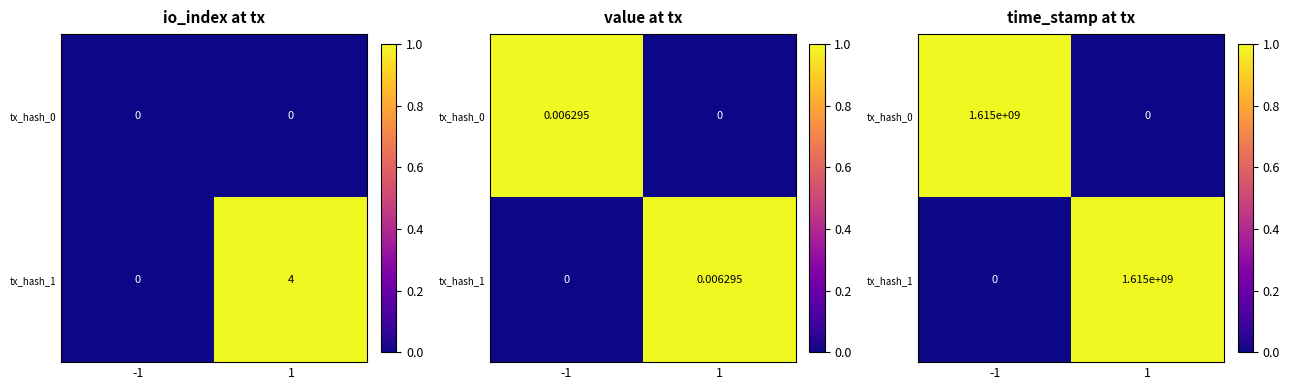

Count the tx_hash_0 values in the range 0 to 1.

2